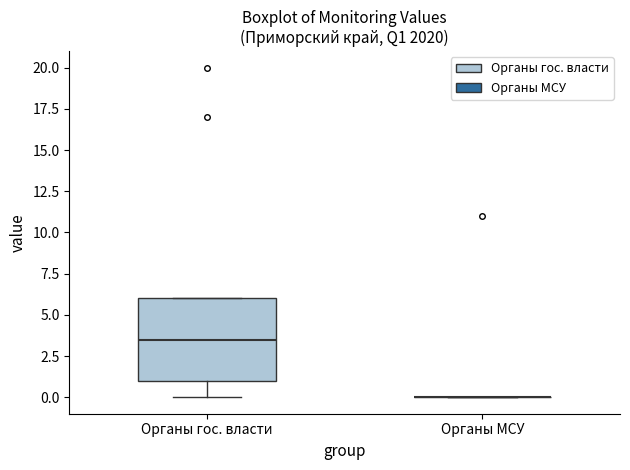

Reading left to right, transcribe this box plot: for each box, give where its median line is, the range the box spans, and where its two whiskers end, as read against the y-axis. The values are not printed on the chart, so give them approximately, as read against the axis.

Органы гос. власти: median 3.5, box 1.0 to 6.0, whiskers 0.0 to 6.0
Органы МСУ: box collapsed to a line at 0.0, whiskers 0.0 to 0.0